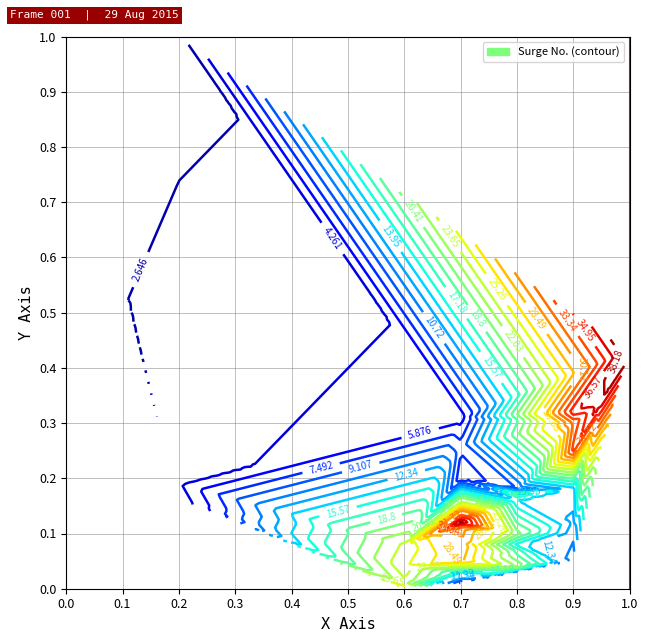

What is the average value?

0.2